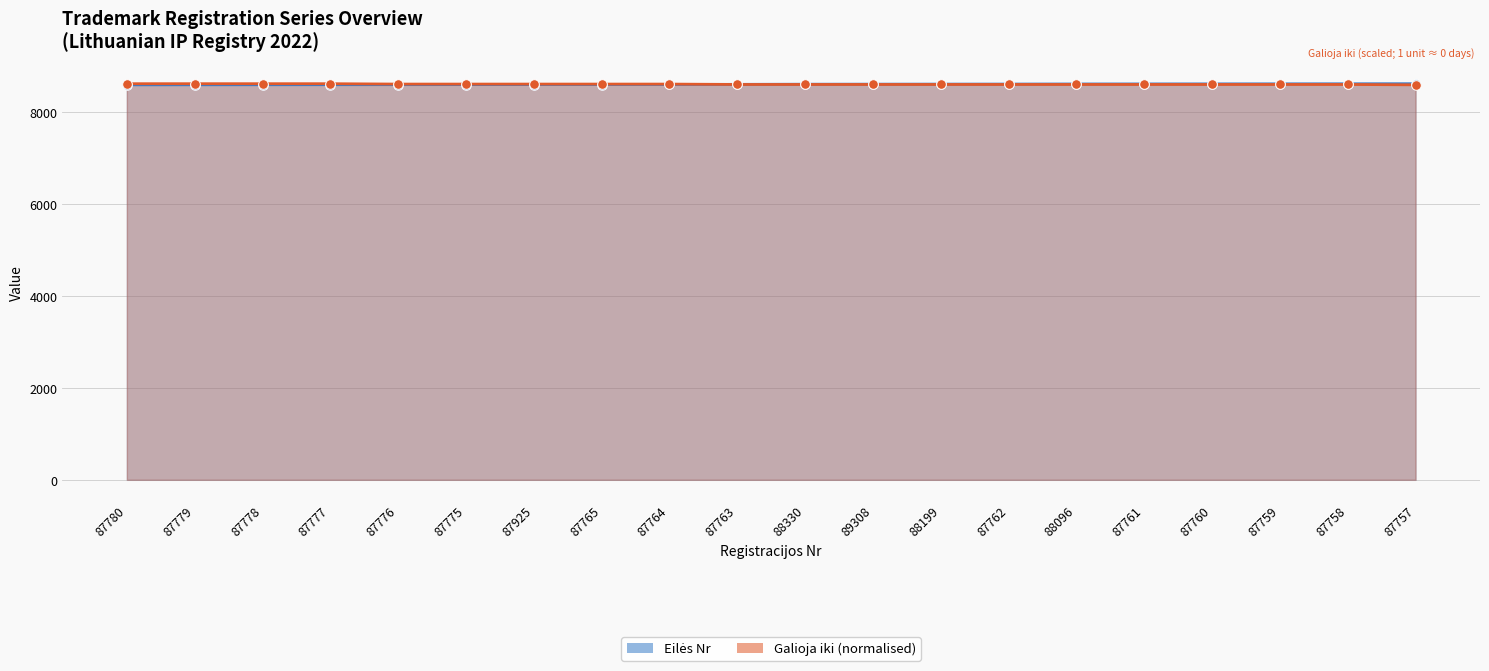

Which series has the largest total across all categories?

Galioja iki